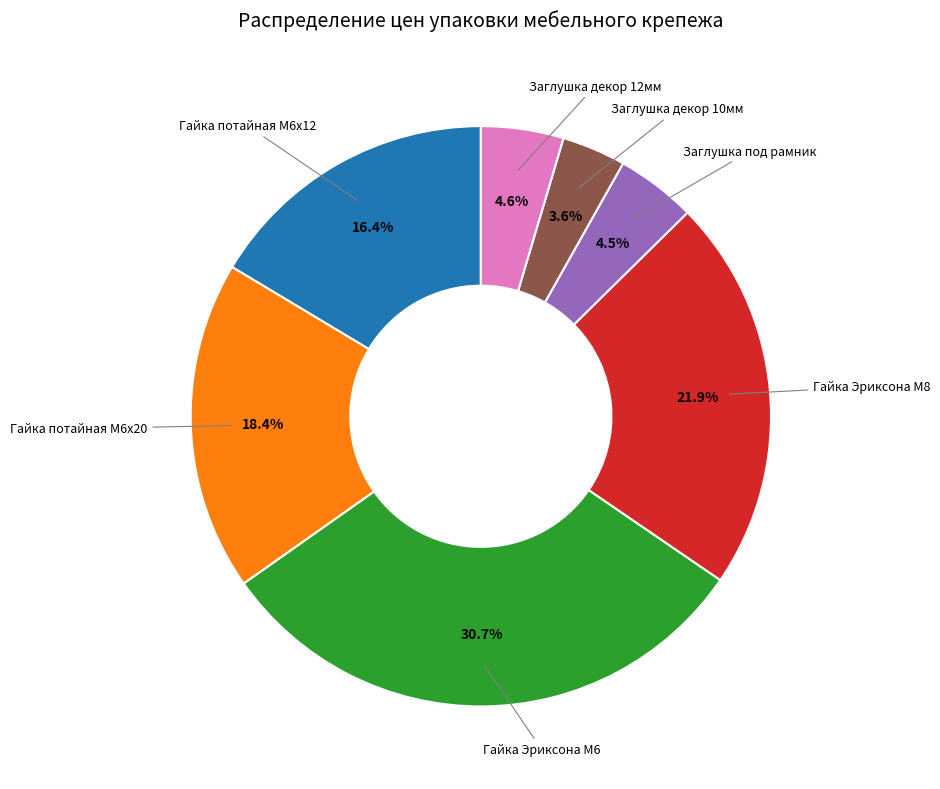

Which category has the biggest portion of the pie?

Гайка Эриксона М6